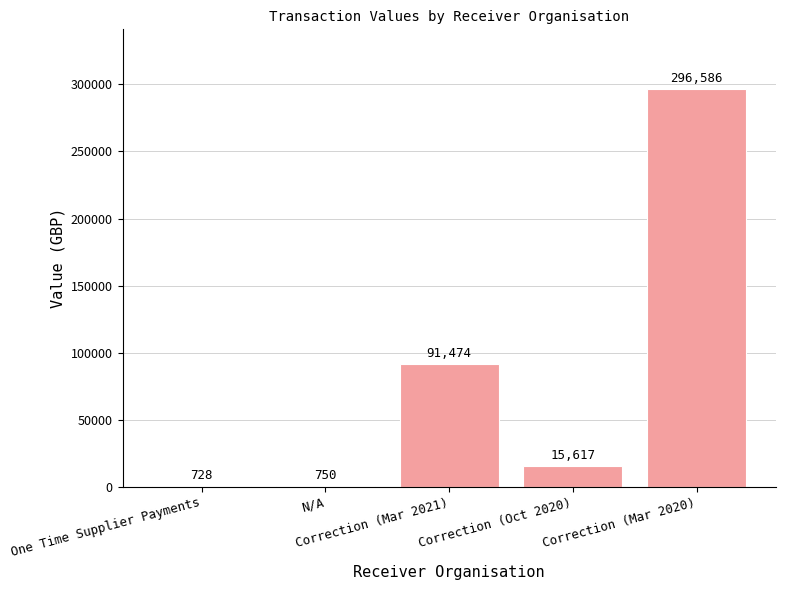

Are the bars grouped side by side (vs. stacked)?

No